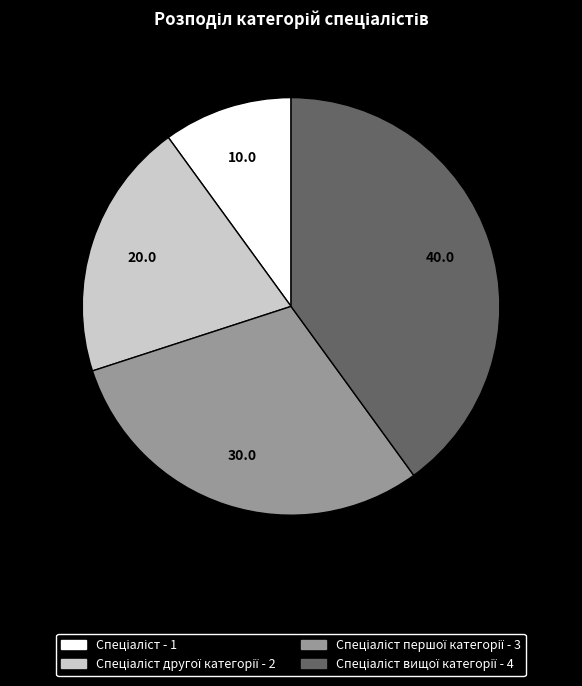

Is there any slice that represents more than half of the pie?

No